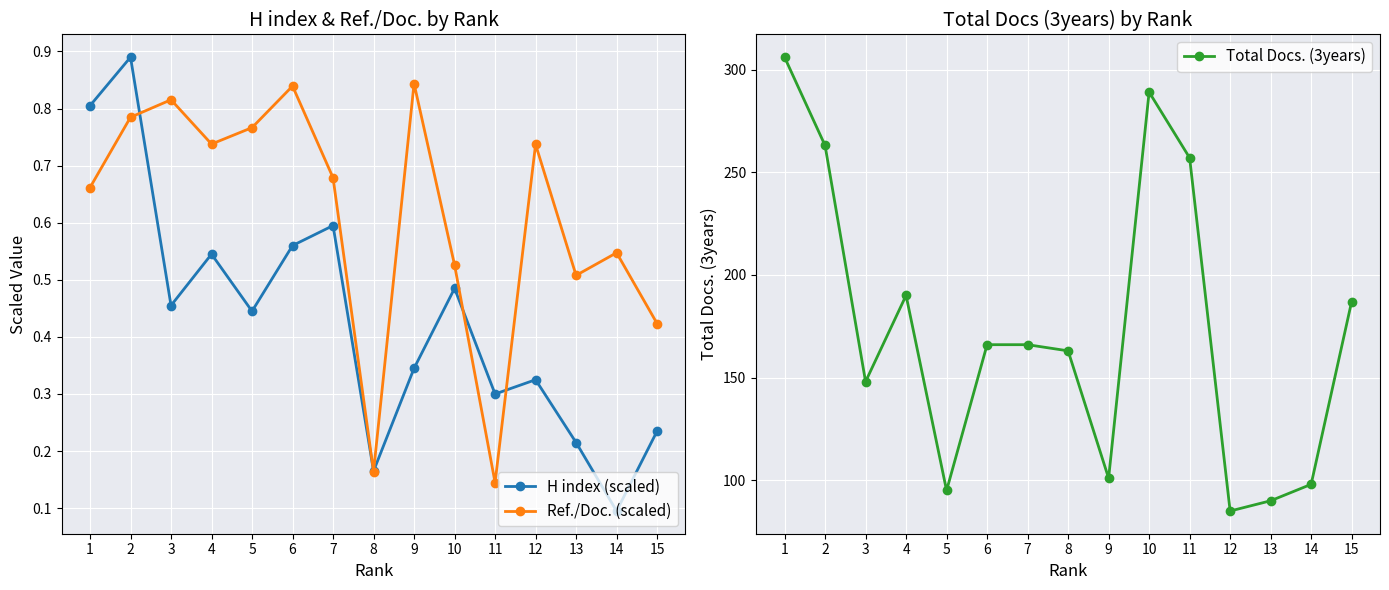

Which has a higher value, 10 or 11?

10